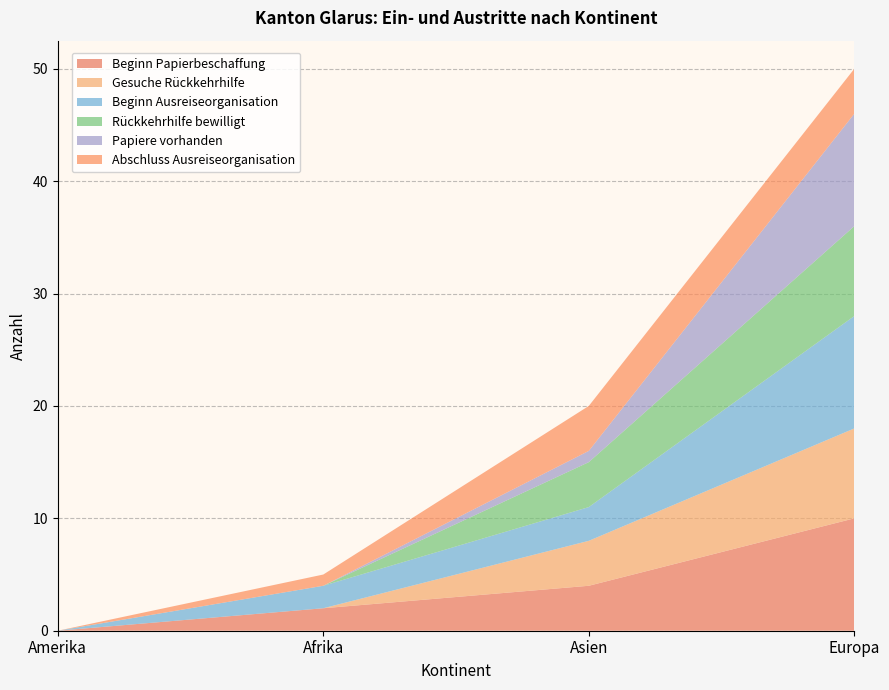

Reading left to right, transcribe all the data shown in this chart.

Beginn Papierbeschaffung: 0	2	4	10
Gesuche Rückkehrhilfe: 0	0	4	8
Beginn Ausreiseorganisation: 0	2	3	10
Rückkehrhilfe bewilligt: 0	0	4	8
Papiere vorhanden: 0	0	1	10
Abschluss Ausreiseorganisation: 0	1	4	4